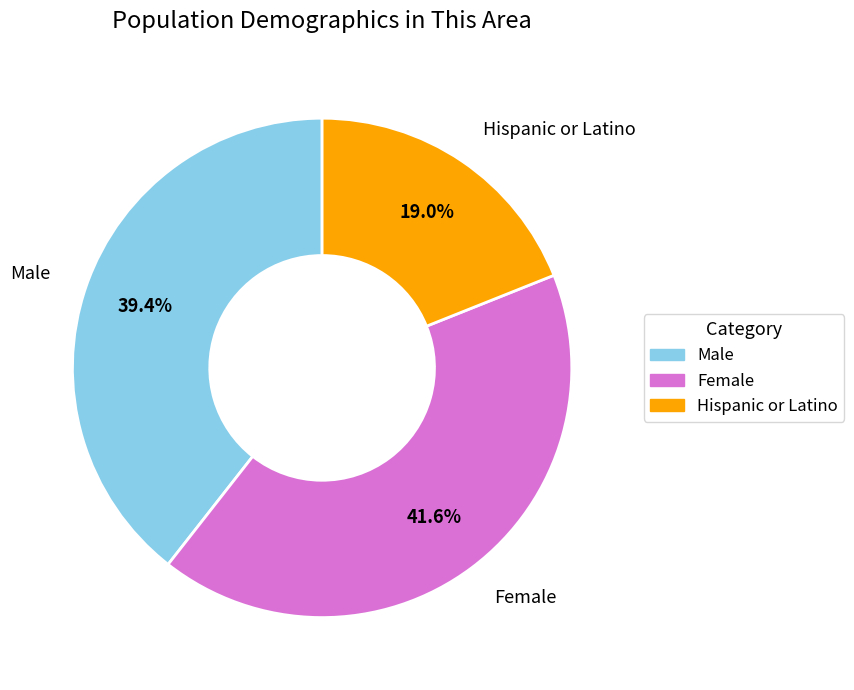

How many segments does this pie chart have?

3